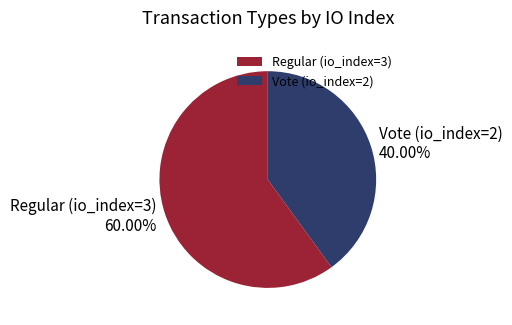

Rank the categories by value from lowest to highest.

Vote (io_index=2), Regular (io_index=3)